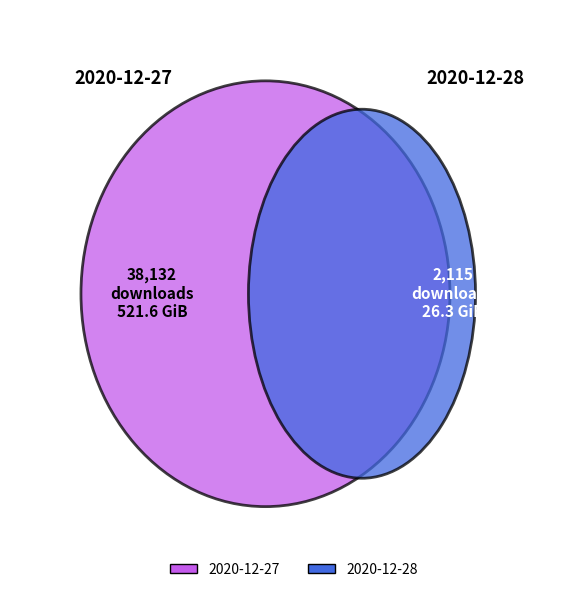

To the nearest percent, what is the difference between the 2020-12-28 and 2020-12-27 slice percentages?

90%